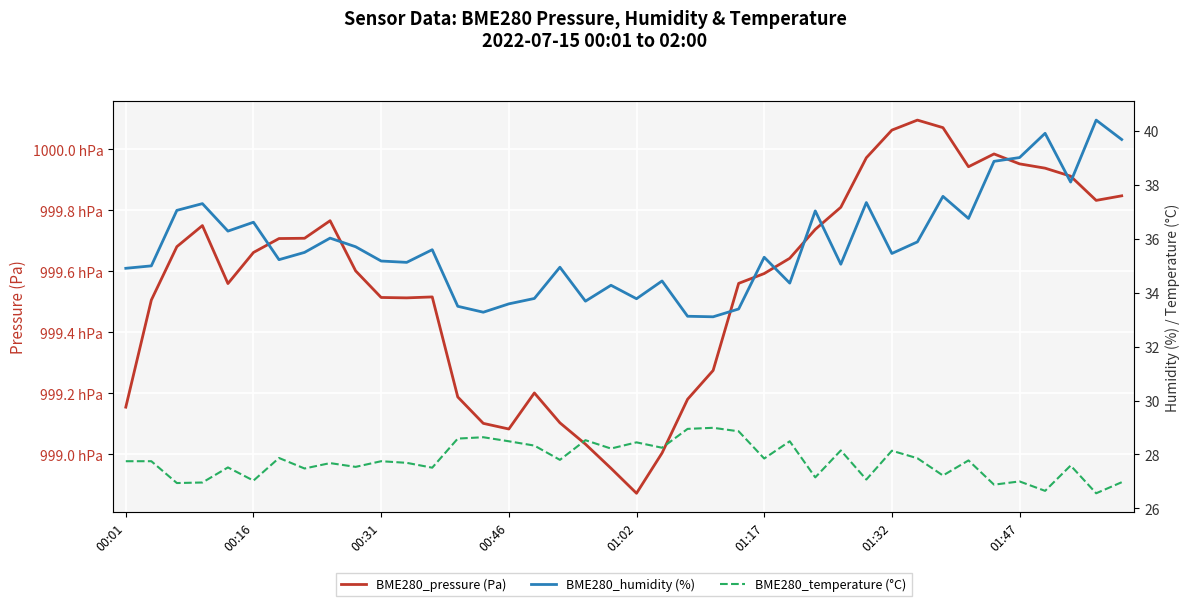

Where is BME280_humidity (%) nearest to the value 36?

8